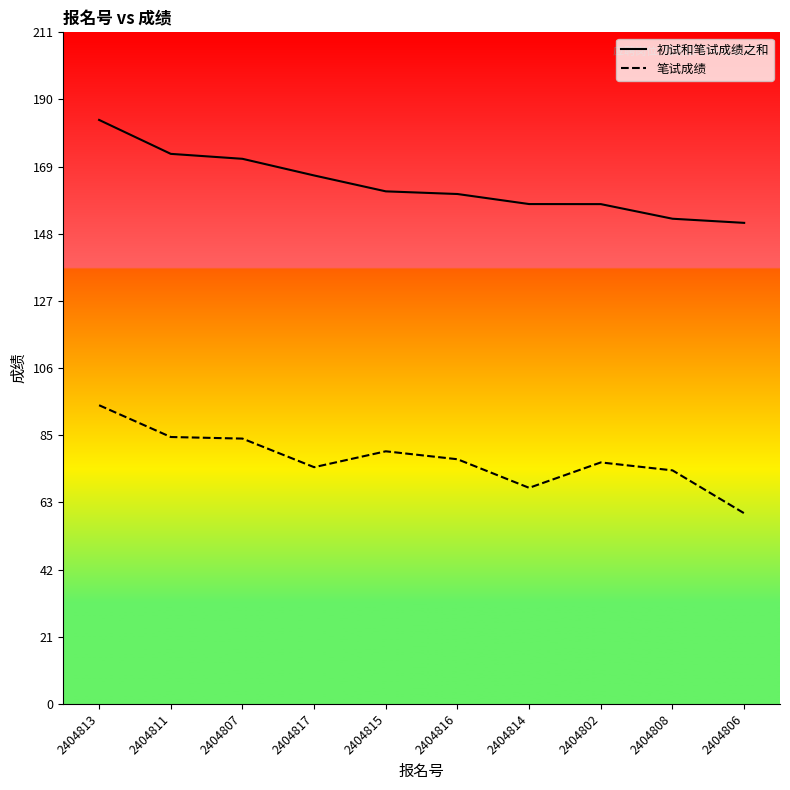

Which label corresponds to the largest value in the chart?

2404813